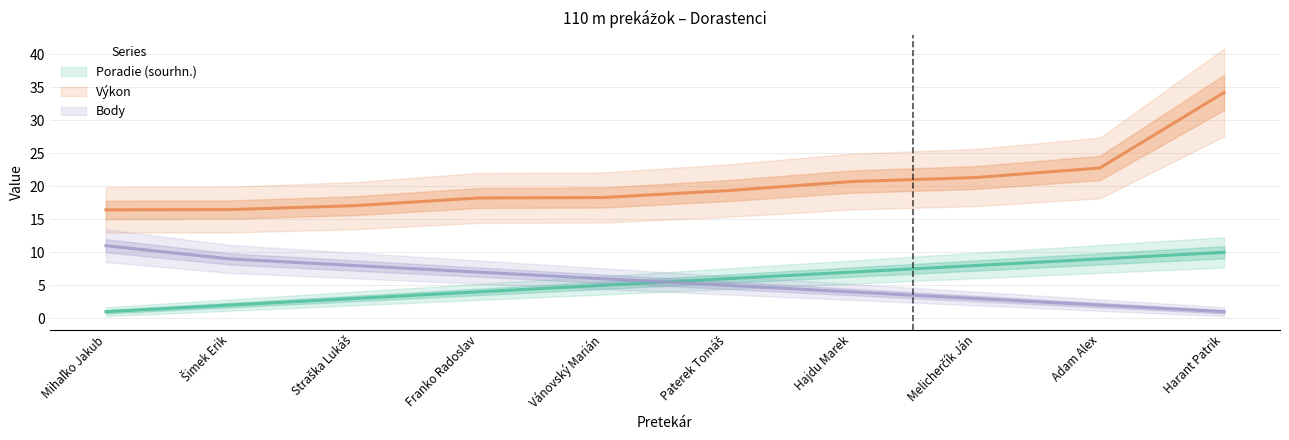

At which label does Body first exceed 6?

Mihaľko Jakub